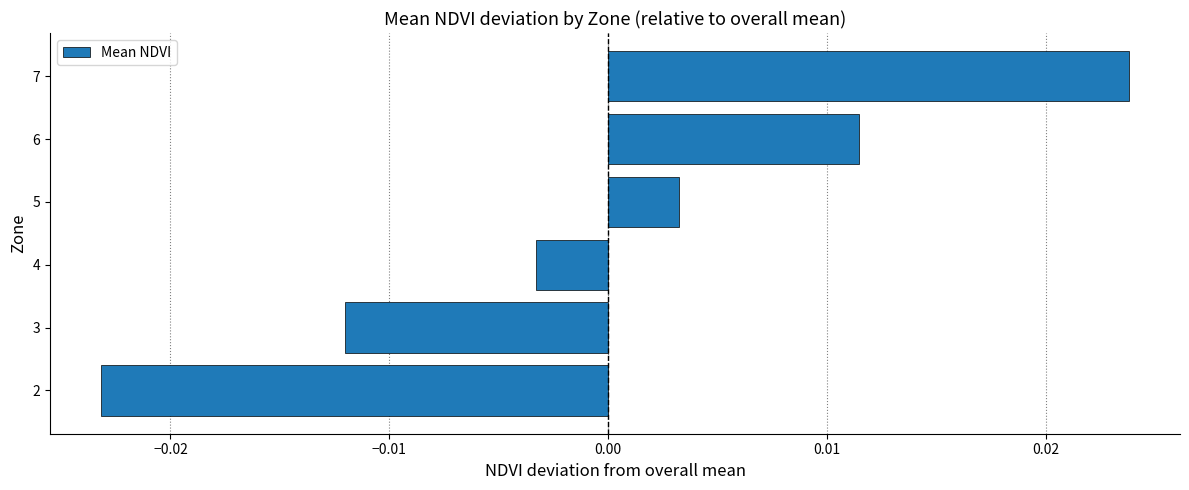

List the labels in order of value, smallest first.

2, 3, 4, 5, 6, 7